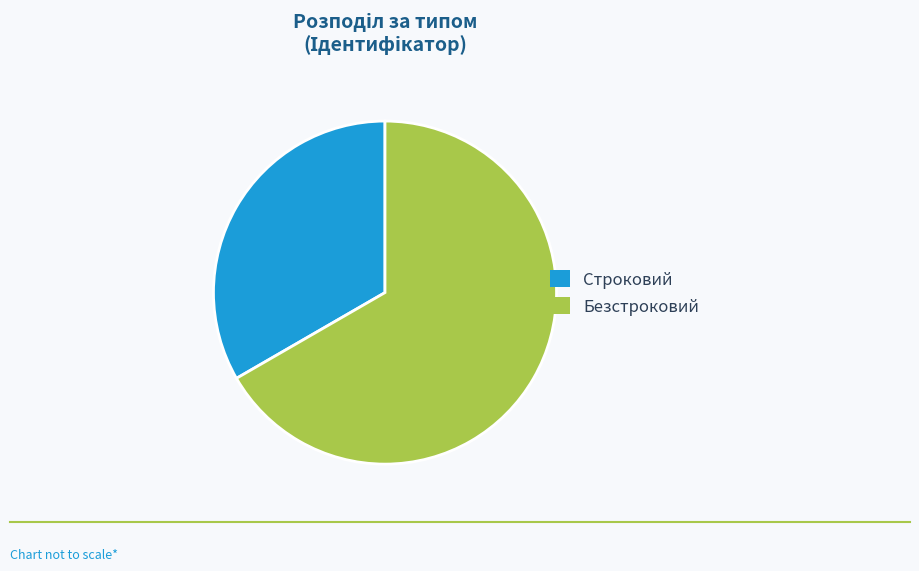

Which slice is the smallest?

Строковий